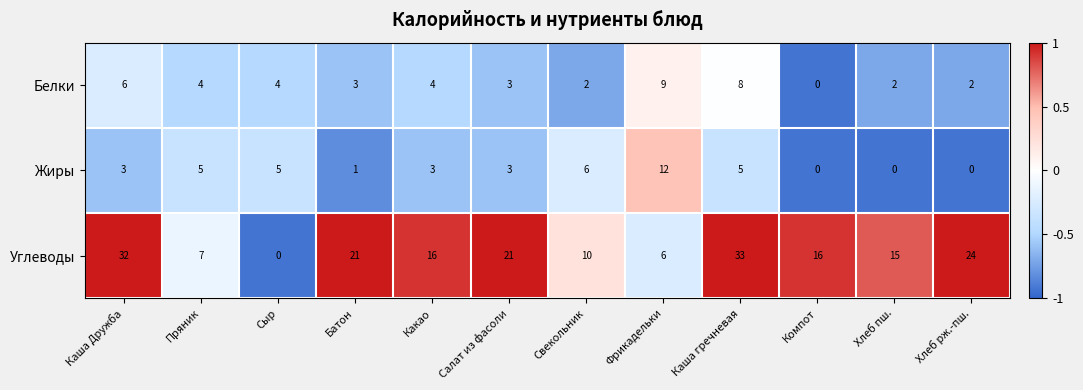

The Углеводы series shows 16 at Компот. True or false?

True